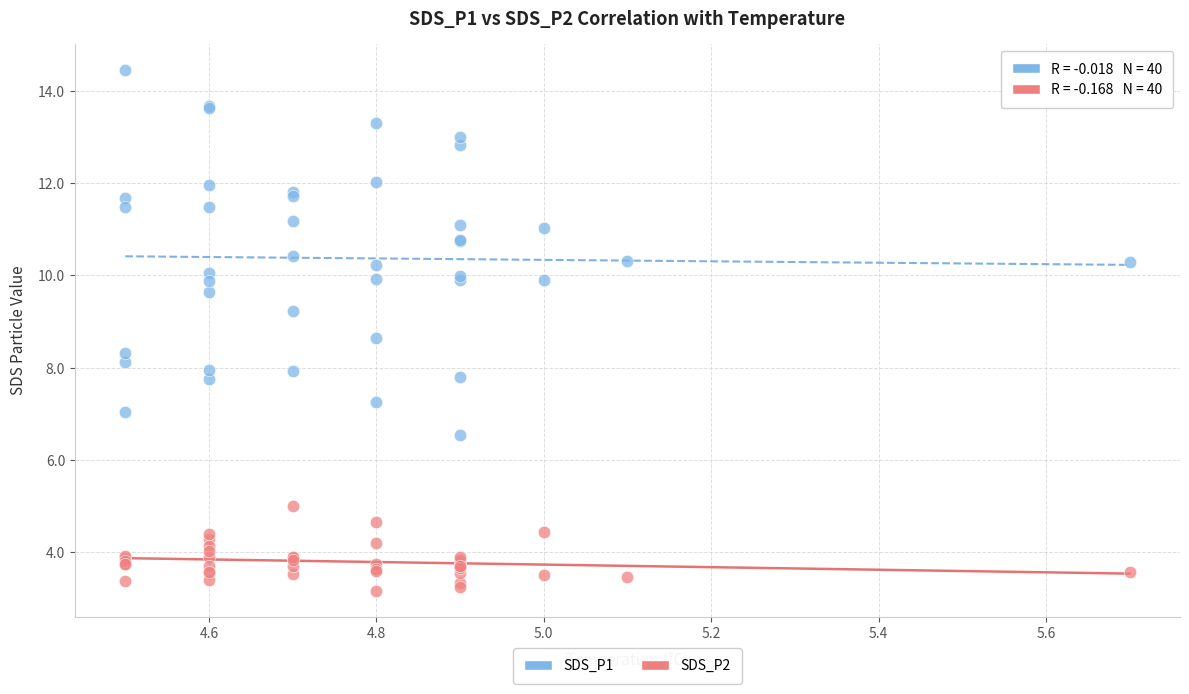

Which series contains the highest Y value?

SDS_P1